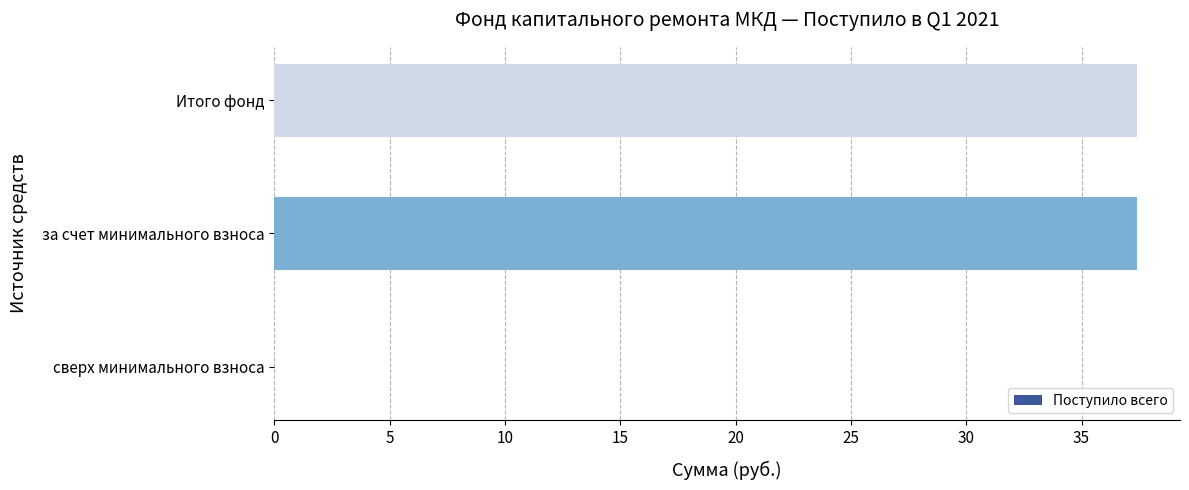

Are the bars horizontal?

Yes